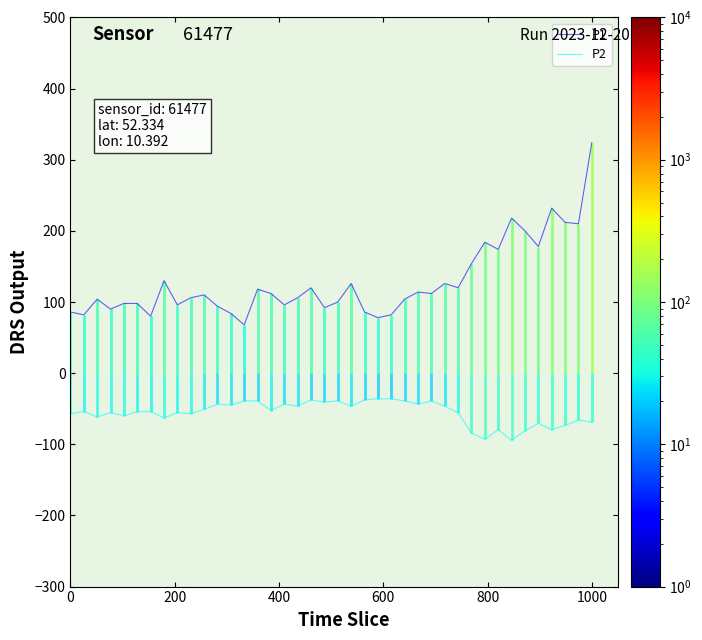

True or false: P1 and P2 cross at least once.

False